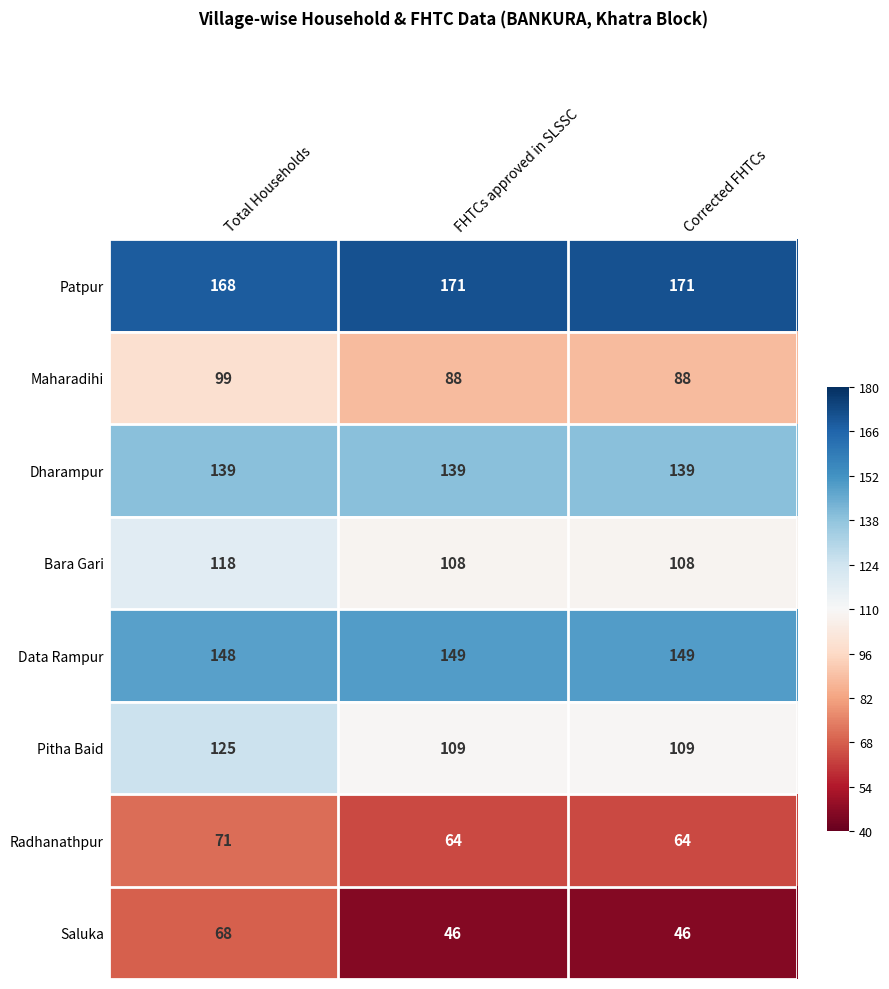

What is the spread (max minus min) of values at Total Households?

100